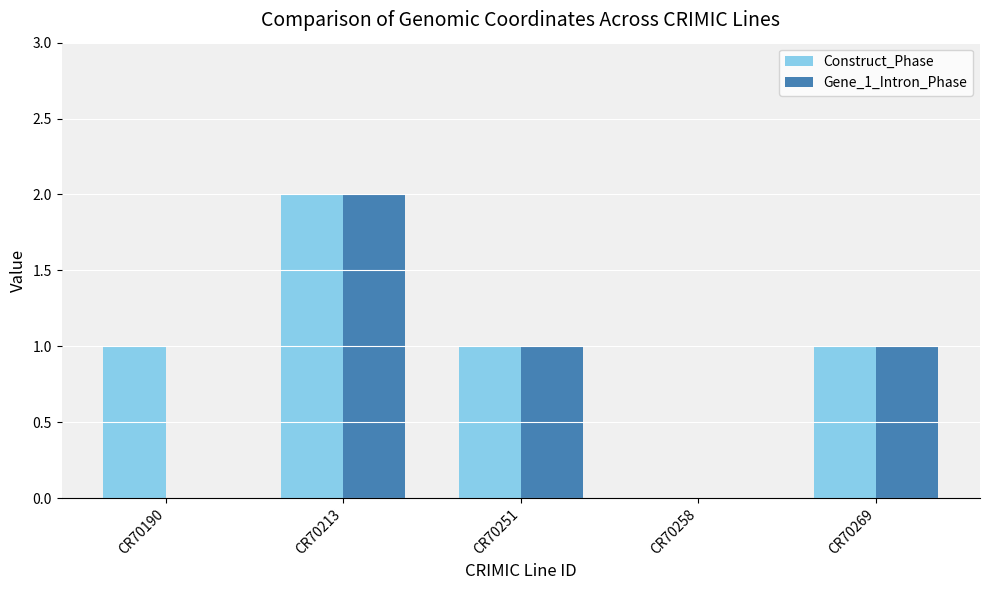

Which category has the highest value in the Gene_1_Intron_Phase series?

CR70213